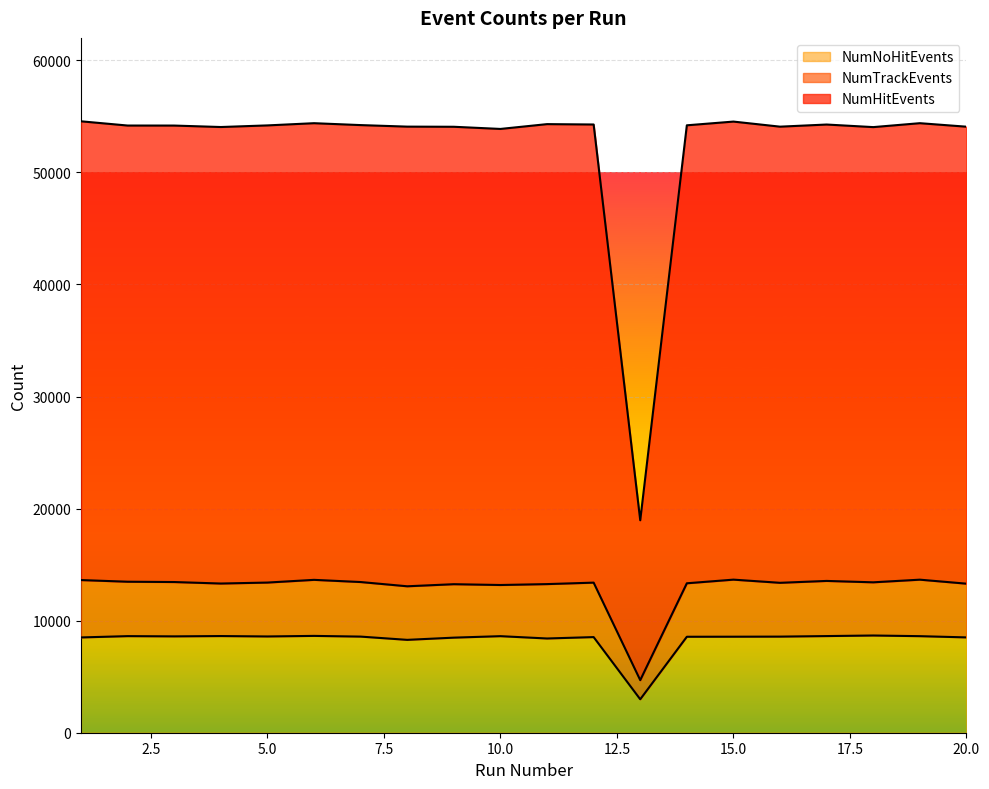

What is the value of the NumNoHitEvents point at the 16th from the left?

8576